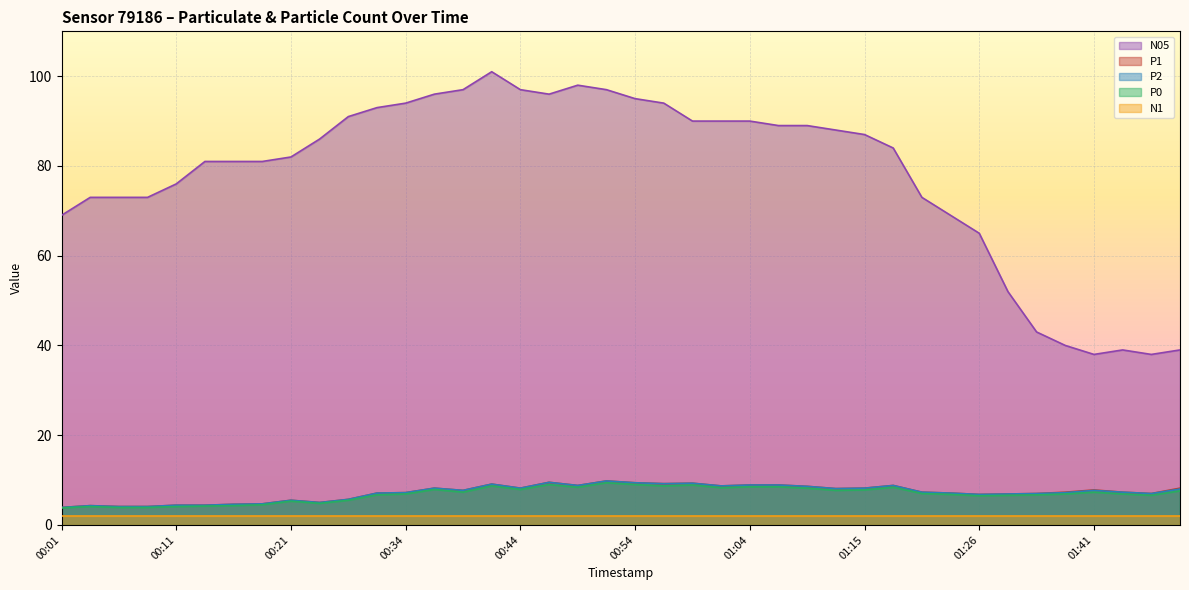

Which series has the largest total across all categories?

N05